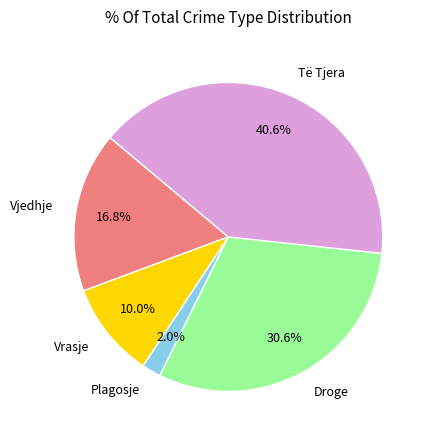

Rank the categories by value from highest to lowest.

Të Tjera, Droge, Vjedhje, Vrasje, Plagosje